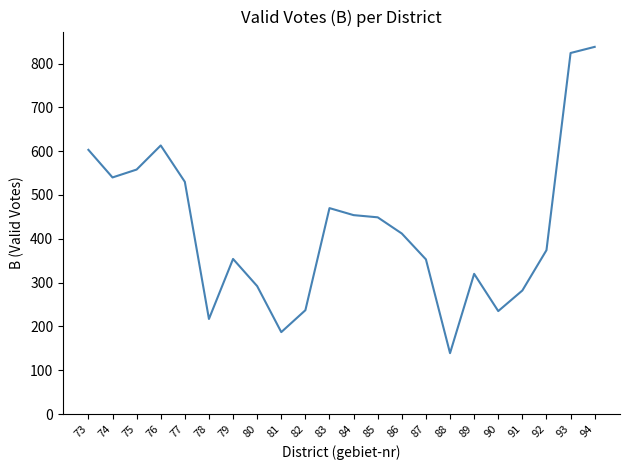

Does the chart display data point markers on the line(s)?

No